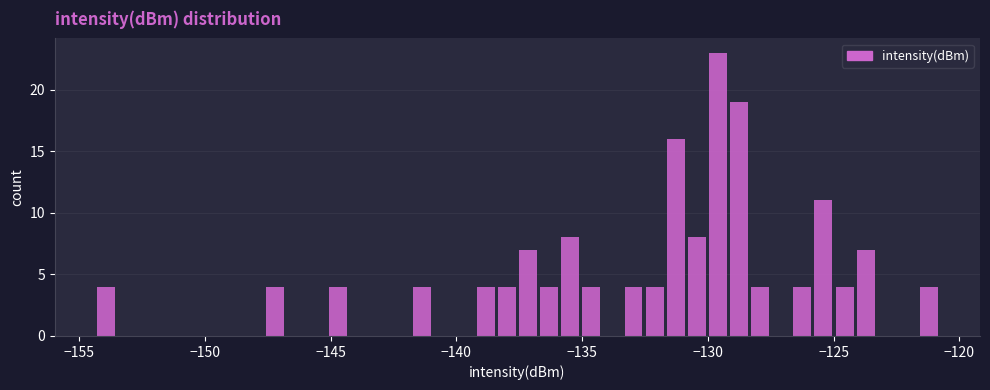

Read against the x-axis, roughly where is the centre of the tallest bar?

-129.5